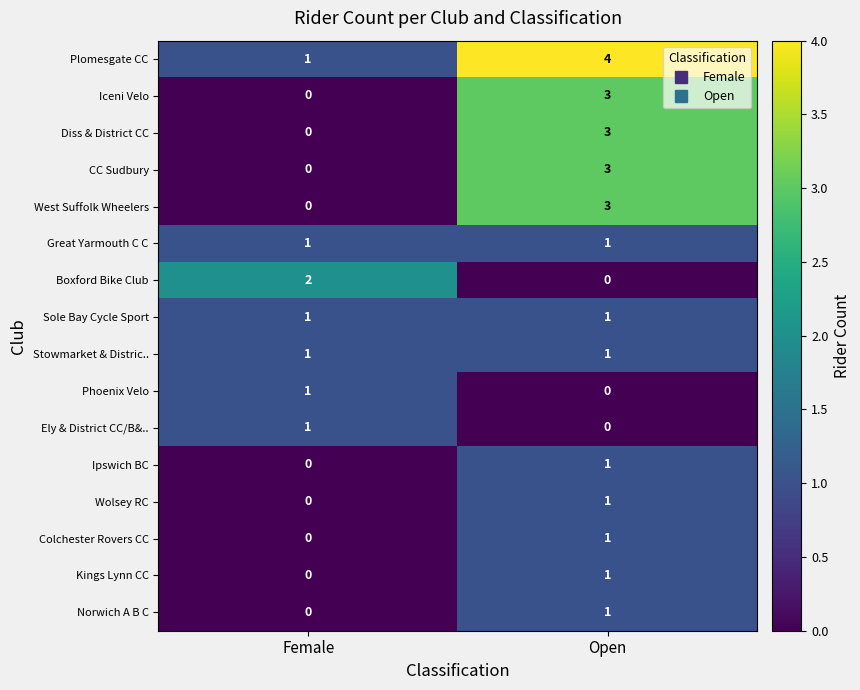

Is it true that Sole Bay Cycle Sport equals 1 at Female?

True